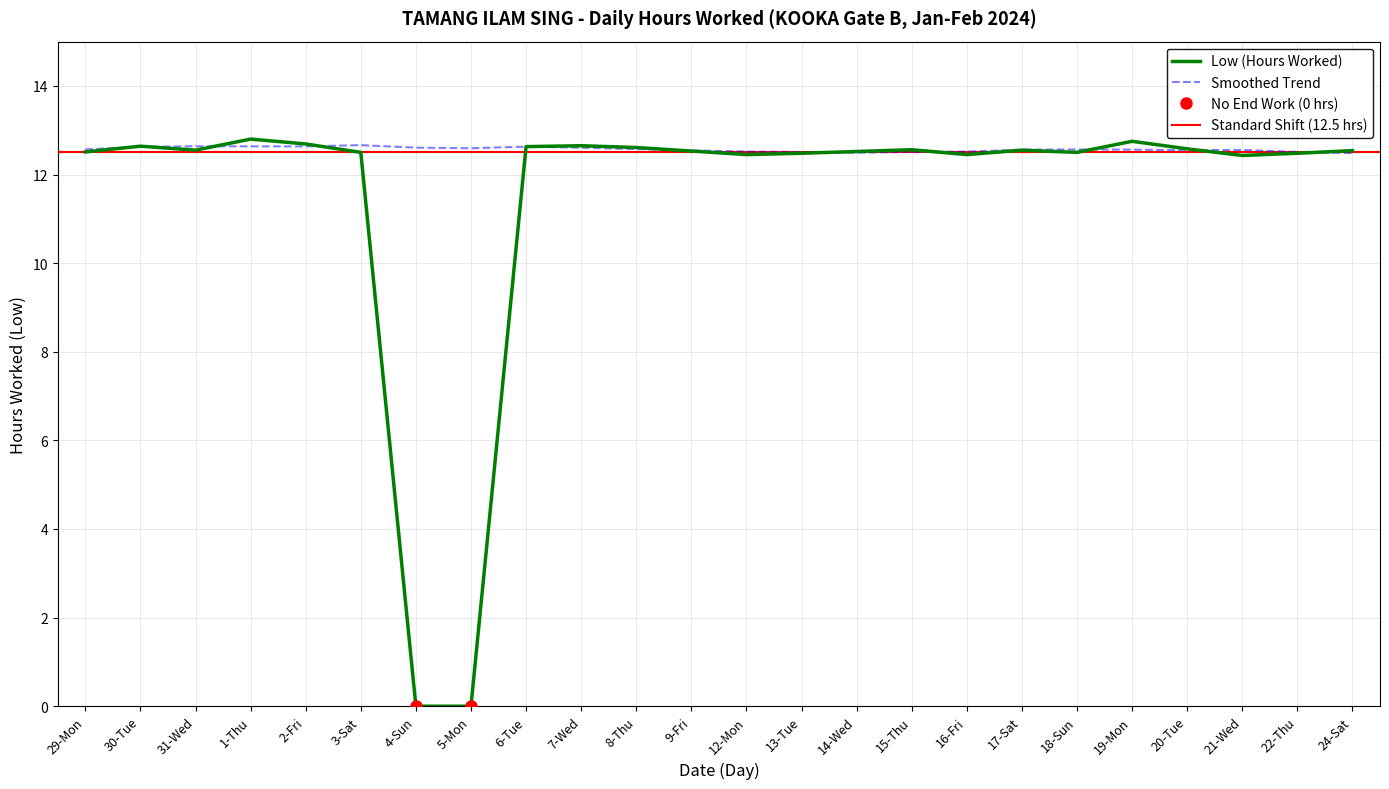

What position from the left is 19-Mon?

20